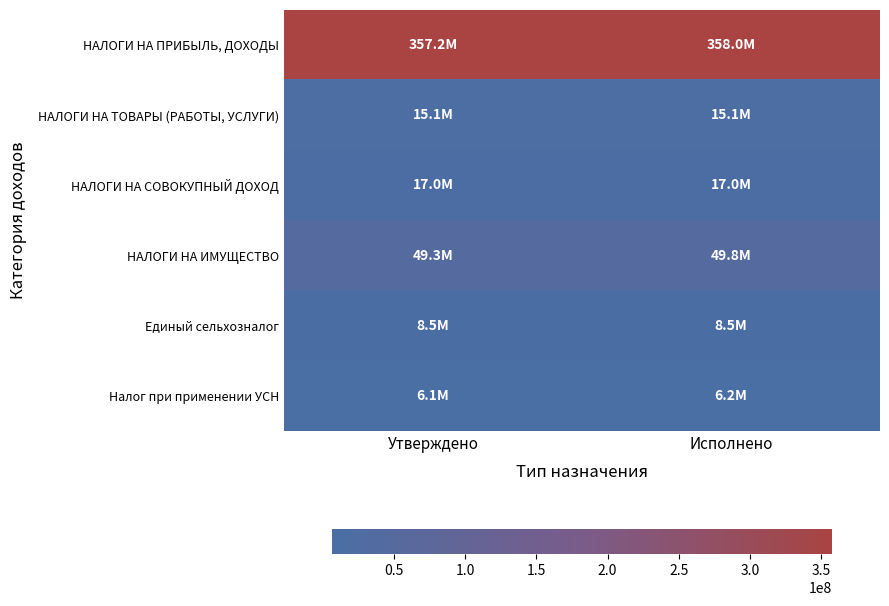

What is the spread (max minus min) of values at Исполнено?

351823931.3